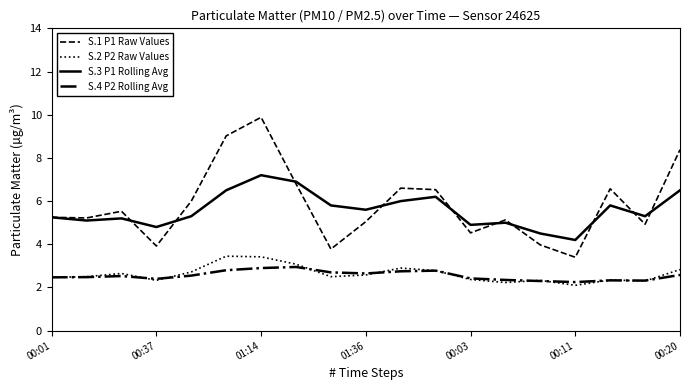

What is the minimum value for S.1 P1 Raw Values?

3.4